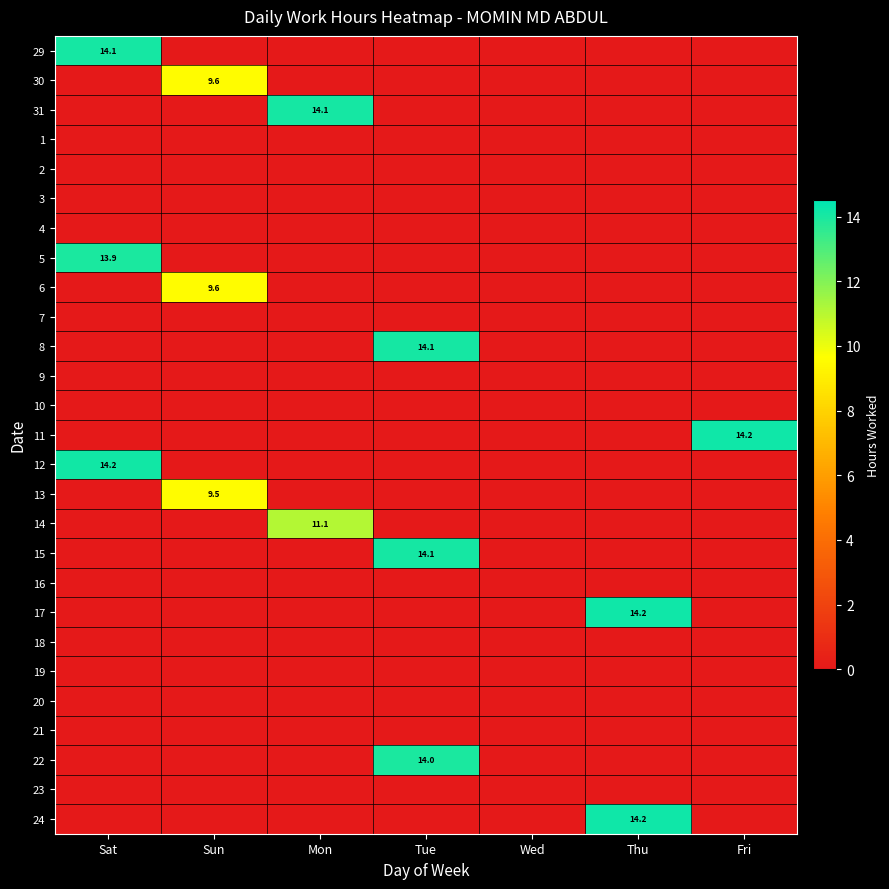

List the series in order of their peak value, highest first.

24, 11, 17, 12, 29, 8, 15, 31, 22, 5, 14, 6, 30, 13, 1, 2, 3, 4, 7, 9, 10, 16, 18, 19, 20, 21, 23